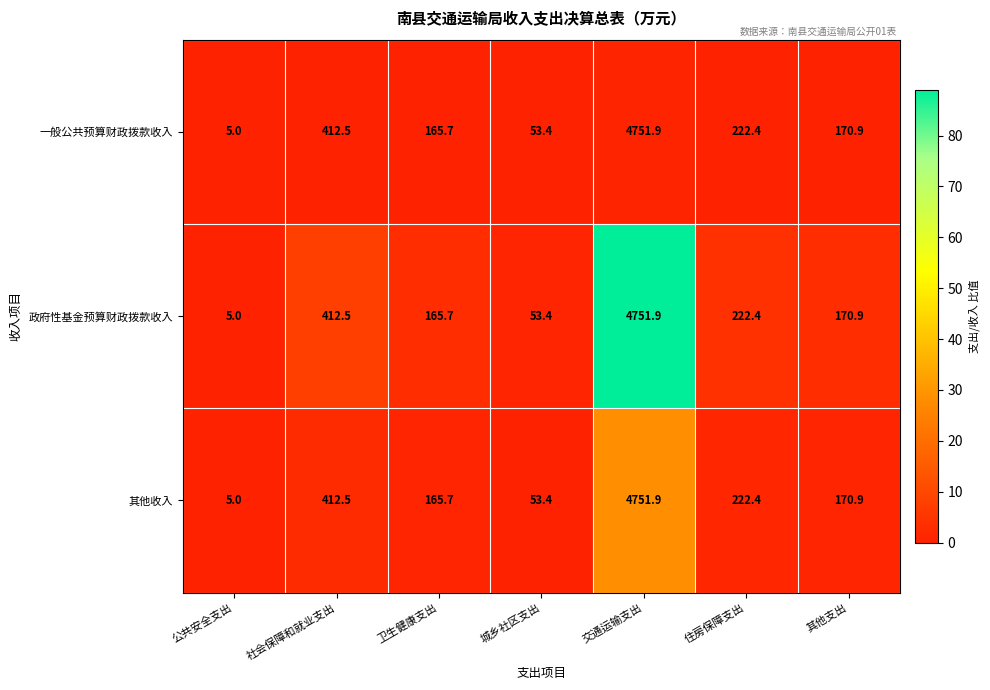

Reading right to left, extract all data points from this chart.

一般公共预算财政拨款收入: 其他支出=170.9	住房保障支出=222.4	交通运输支出=4751.9	城乡社区支出=53.4	卫生健康支出=165.7	社会保障和就业支出=412.5	公共安全支出=5.0
政府性基金预算财政拨款收入: 其他支出=170.9	住房保障支出=222.4	交通运输支出=4751.9	城乡社区支出=53.4	卫生健康支出=165.7	社会保障和就业支出=412.5	公共安全支出=5.0
其他收入: 其他支出=170.9	住房保障支出=222.4	交通运输支出=4751.9	城乡社区支出=53.4	卫生健康支出=165.7	社会保障和就业支出=412.5	公共安全支出=5.0